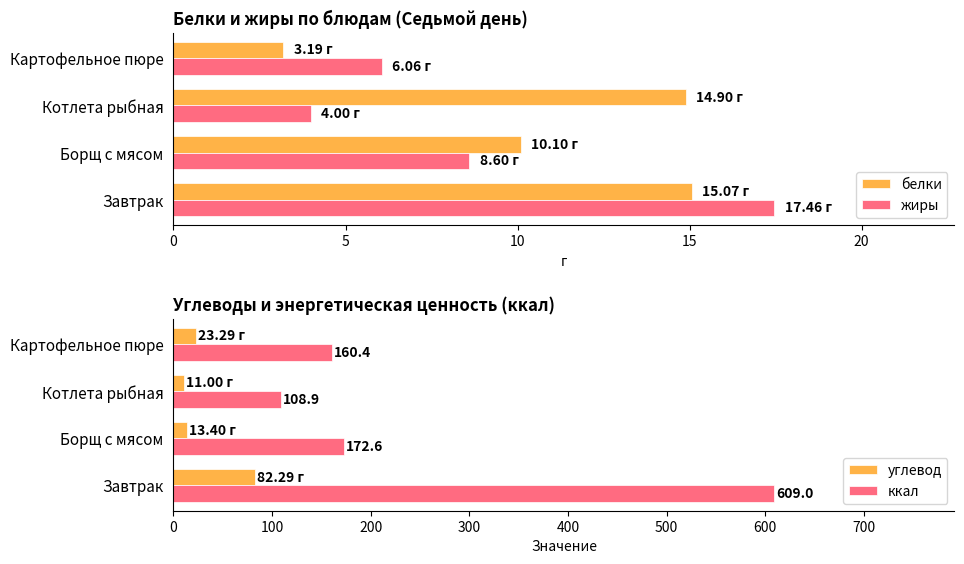

The белки series shows 14.9 at Котлета рыбная. True or false?

True